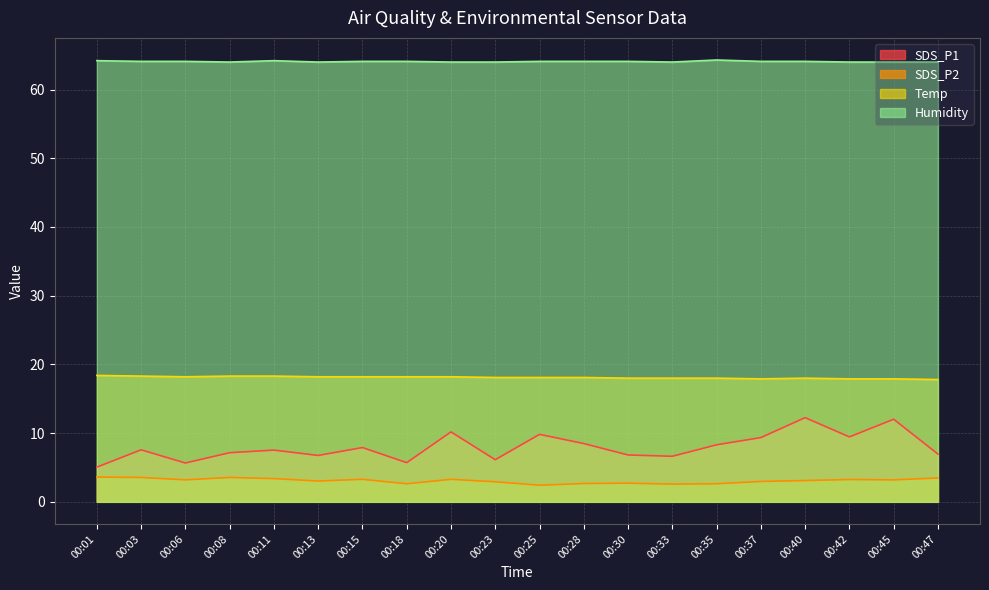

At how many categories does at least one series exceed 60?

20